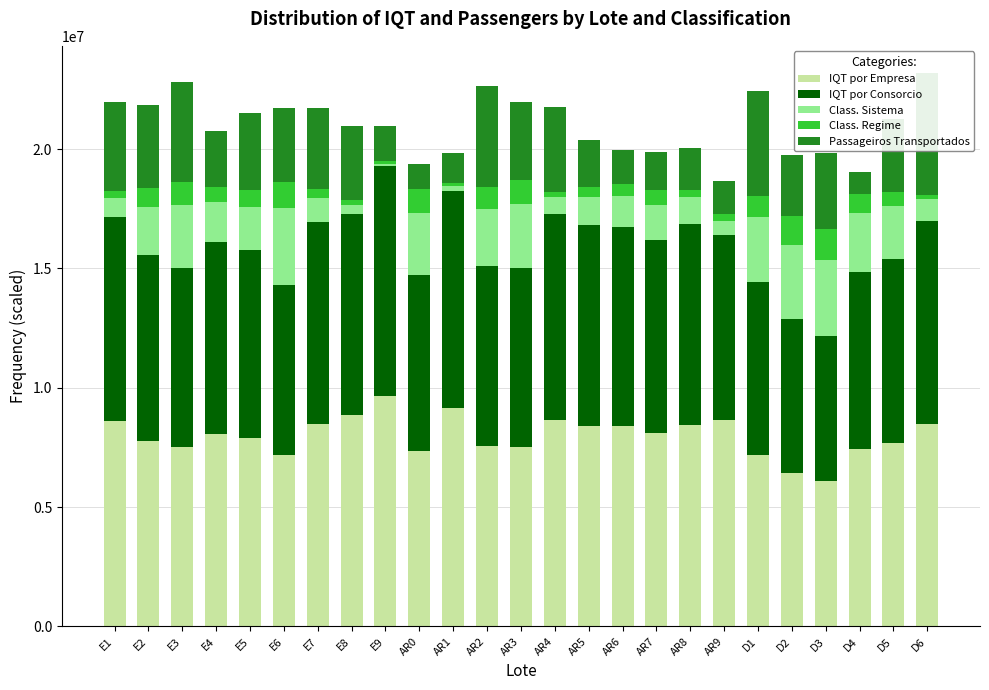

Where is Passageiros Transportados nearest to the value 2988214?

D5